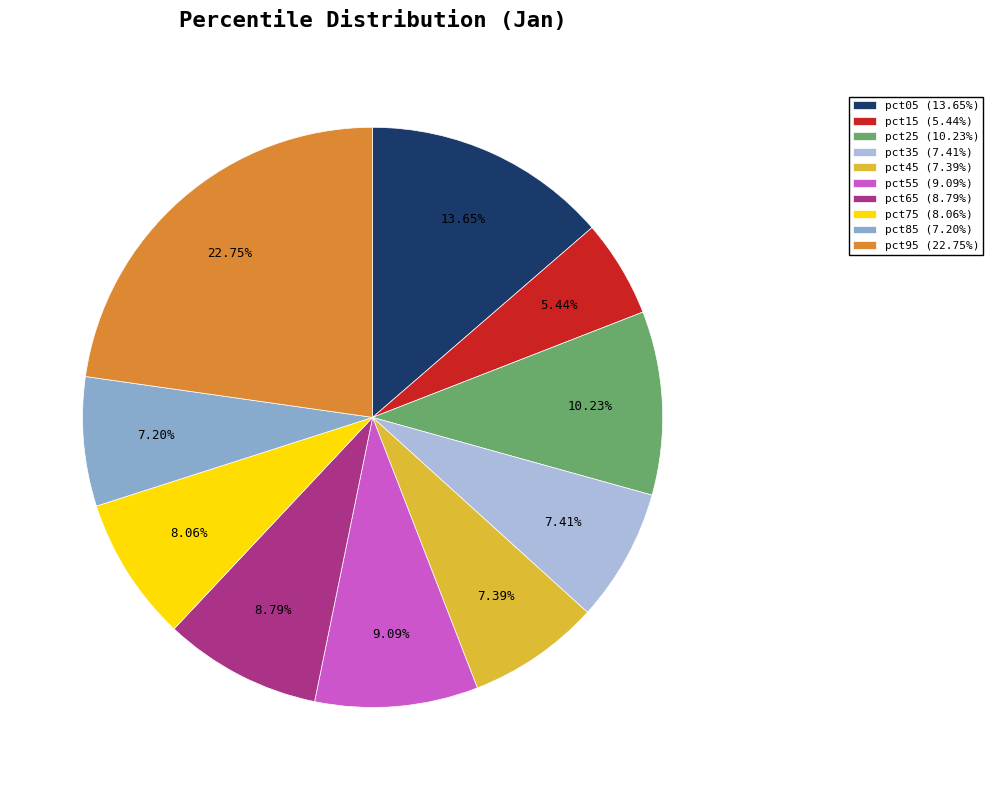

To the nearest percent, what is the difference between the pct75 and pct95 slice percentages?

15%